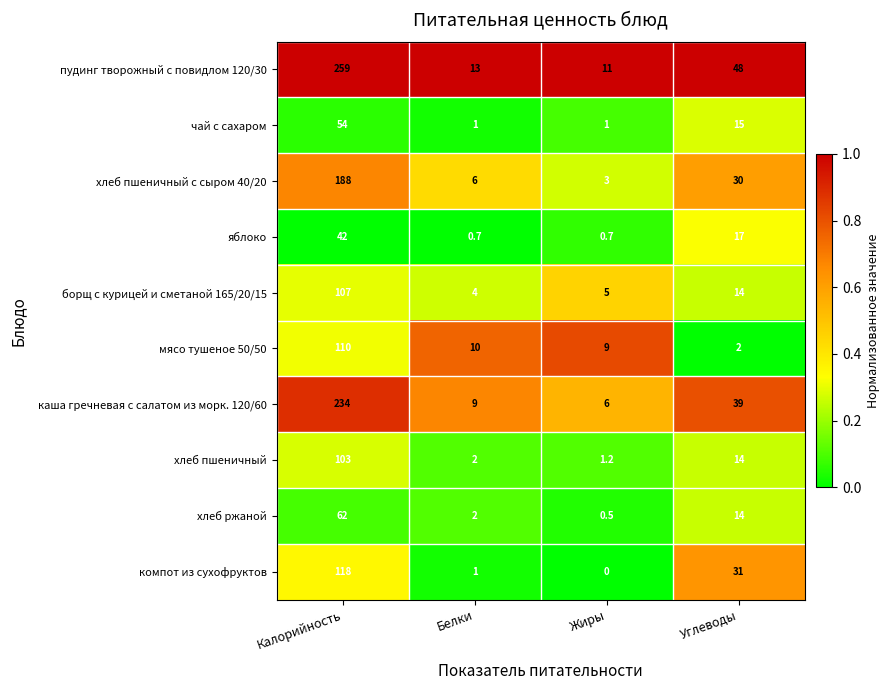

Is it true that пудинг творожный с повидлом 120/30 equals 13.0 at Белки?

True